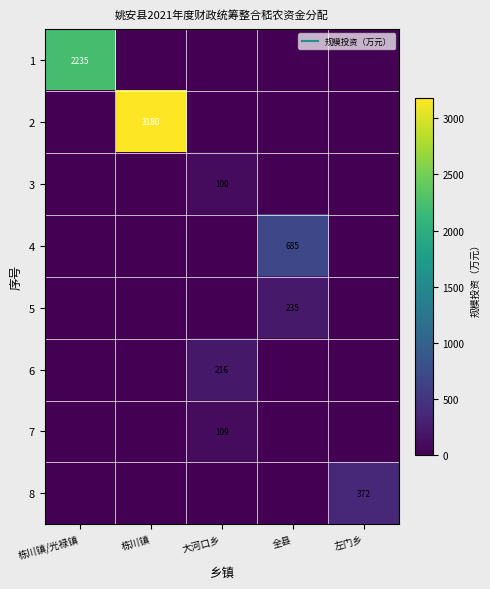

Which label corresponds to the smallest value in the chart?

栋川镇